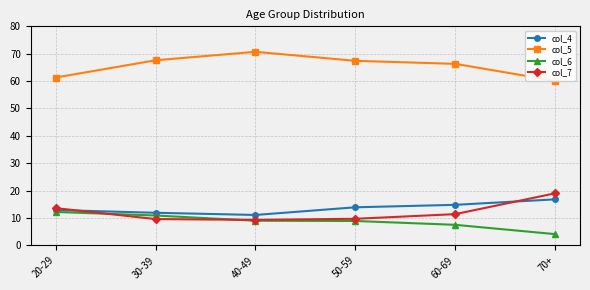

In col_5, how many points are higher than both neighbors (excluding endpoints)?

1